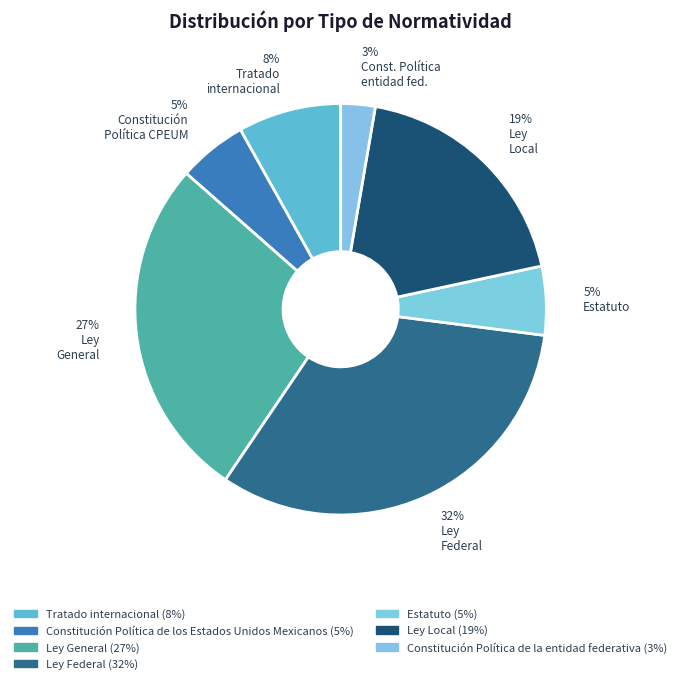

How many segments does this pie chart have?

7